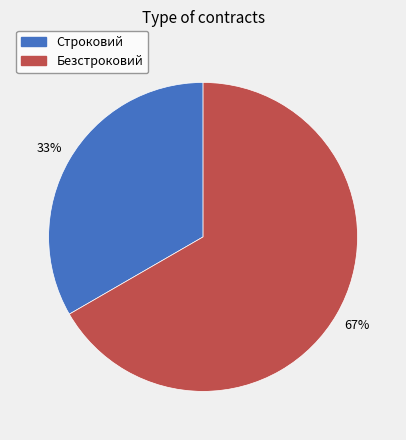

To the nearest percent, what percentage of the pie is Строковий?

33%